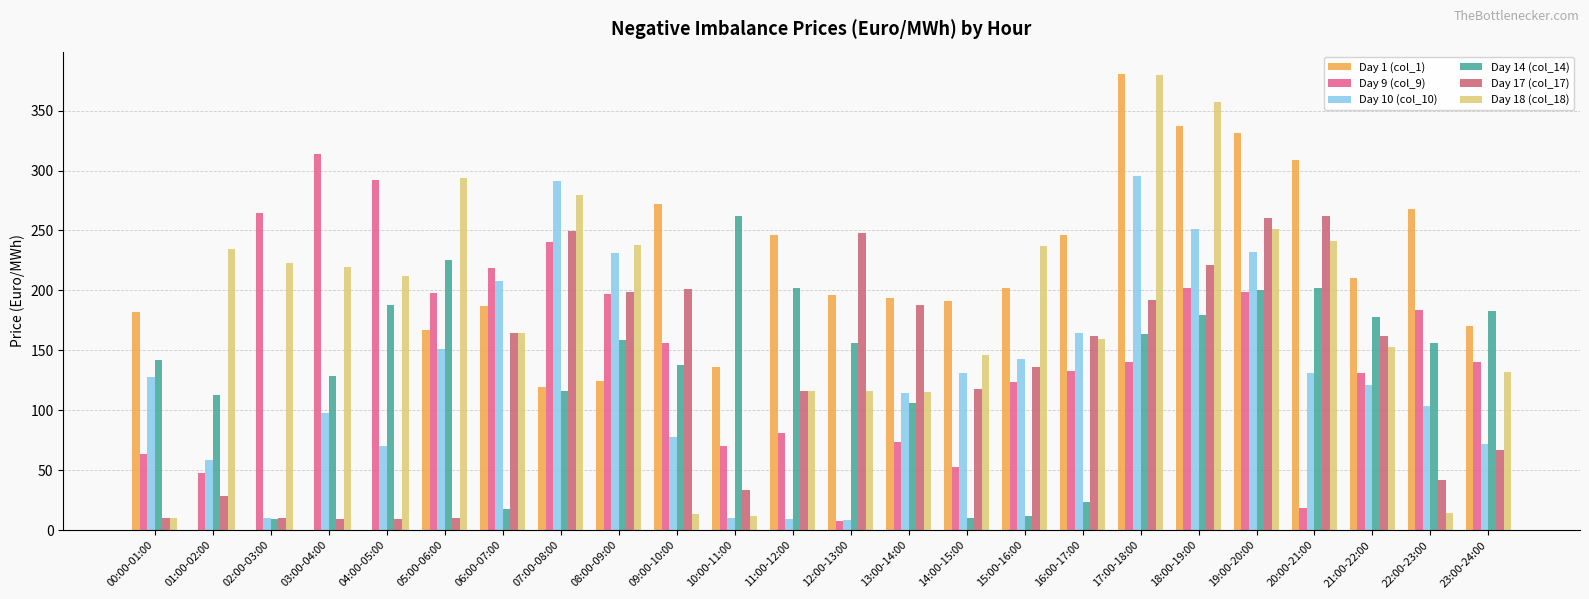

How many series are shown in this chart?

6